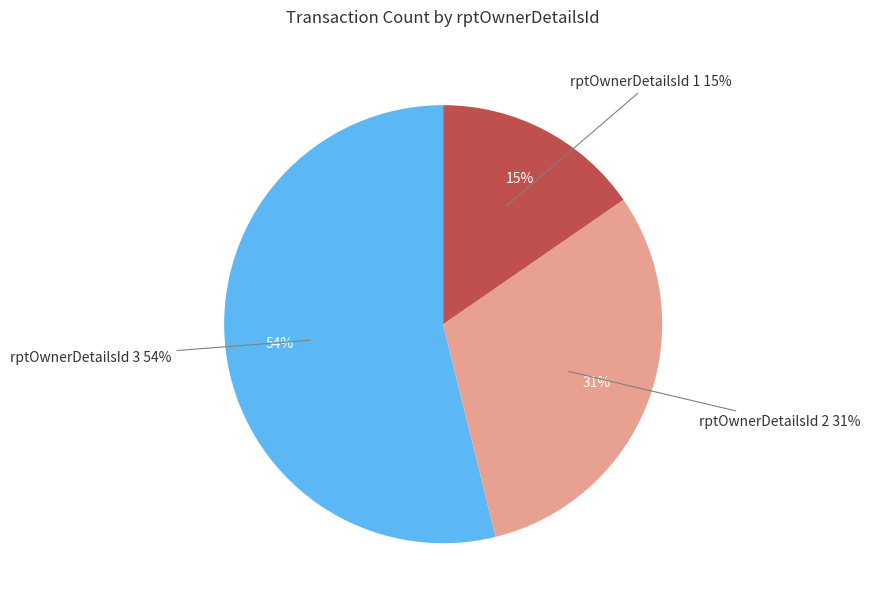

To the nearest percent, what portion does rptOwnerDetailsId 2 represent?

31%